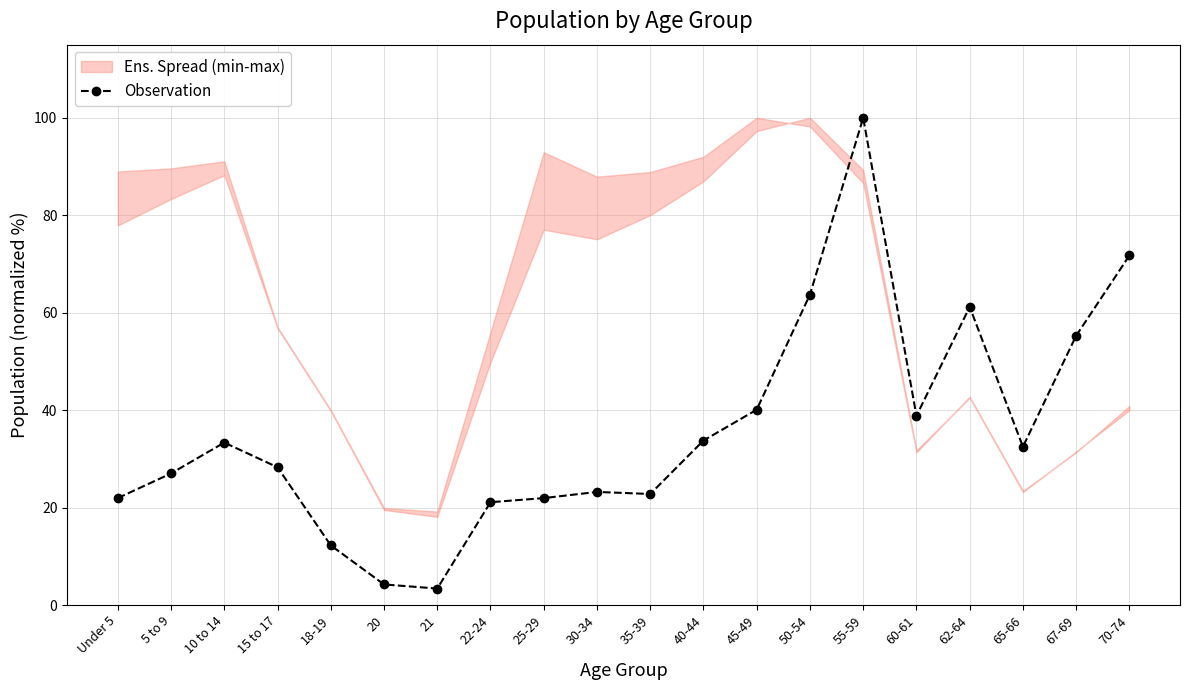

What position from the left is 50-54?

14